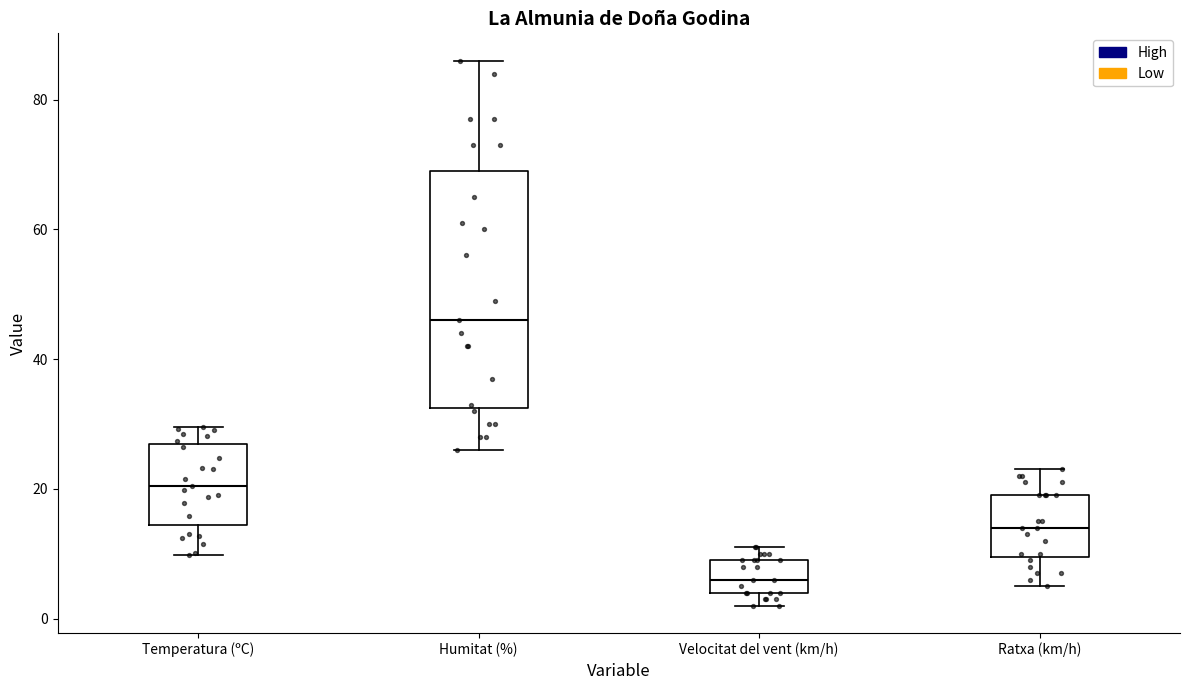

Where does the median line of the box for Velocitat del vent (km/h) sit on the y-axis? The values are not printed on the chart, so give them approximately, as read against the axis.

6